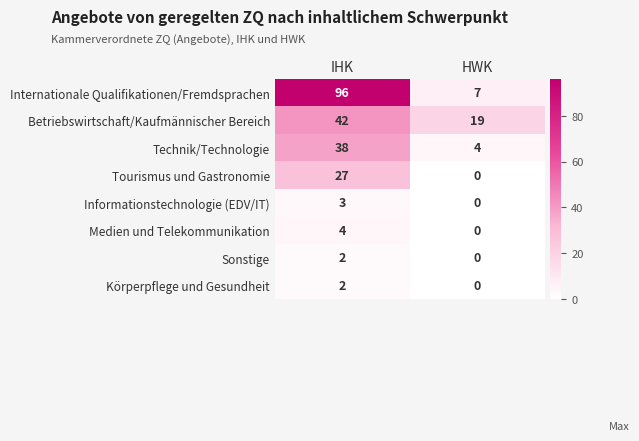

True or false: Betriebswirtschaft/Kaufmännischer Bereich has a value of 19 at HWK.

True